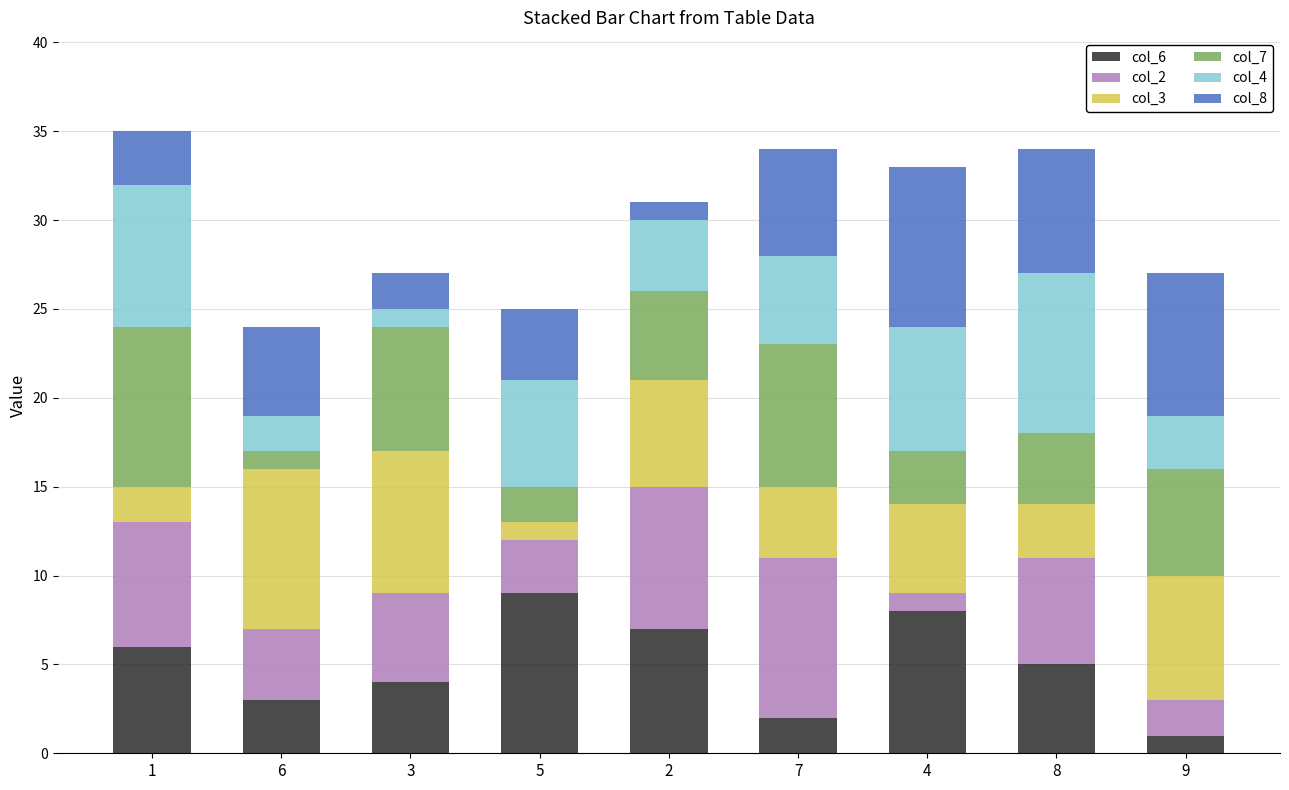

The value of col_6 at 1 is 6. True or false?

True